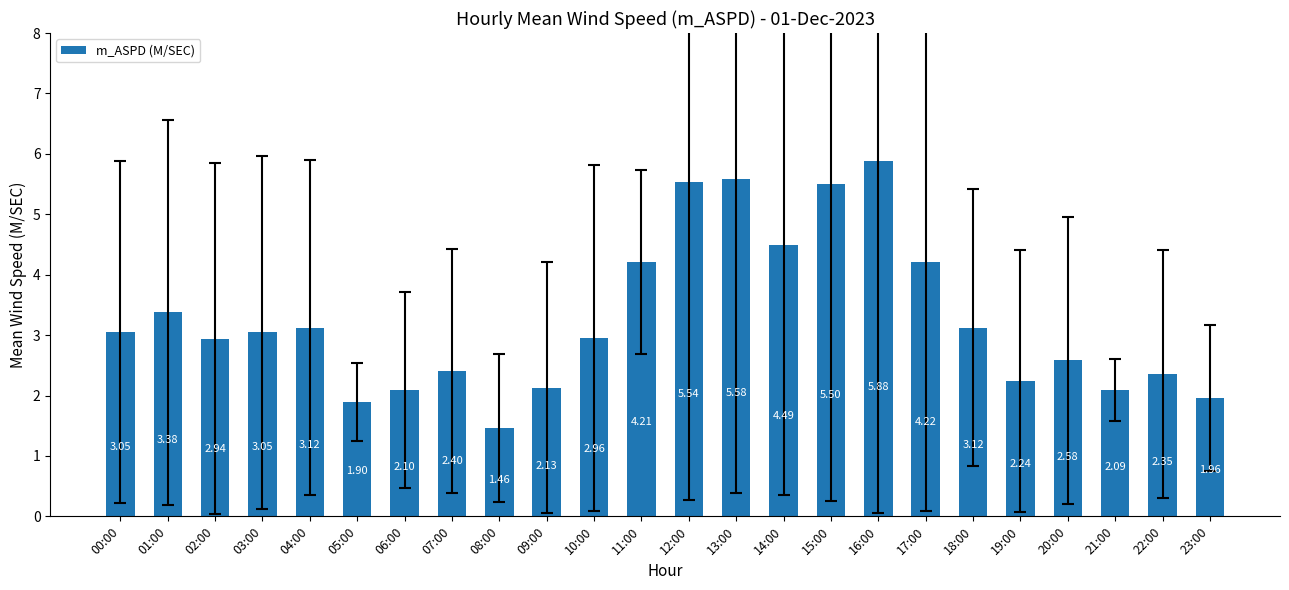

Between 22:00 and 11:00, which is larger?

11:00